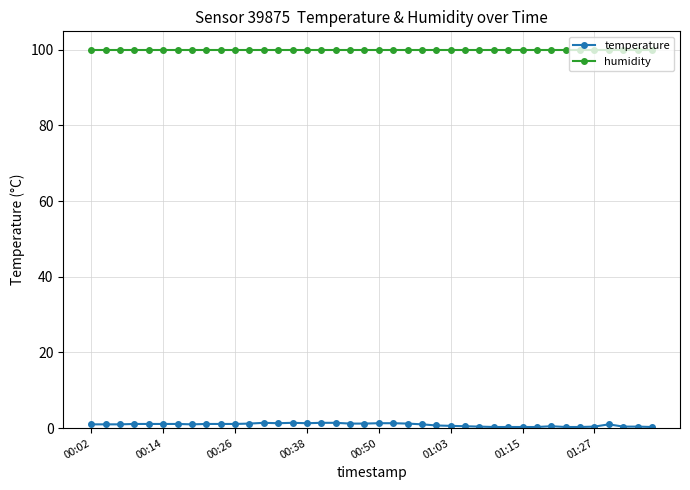

True or false: humidity and temperature intersect in this chart.

False